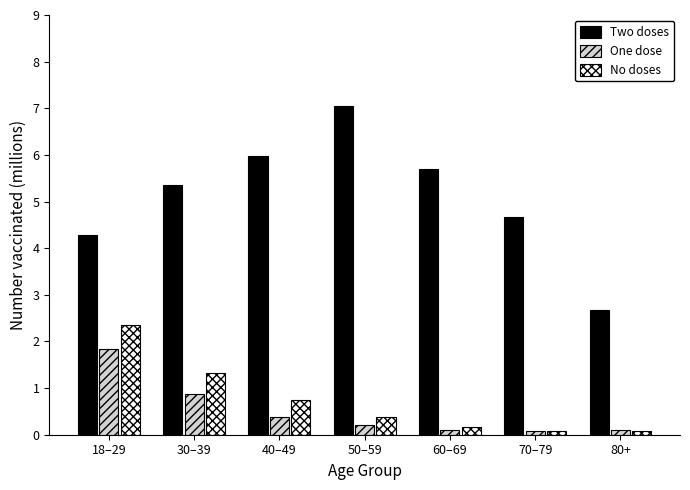

Rank the series at 18–29 from highest to lowest value.

Two doses, No doses, One dose